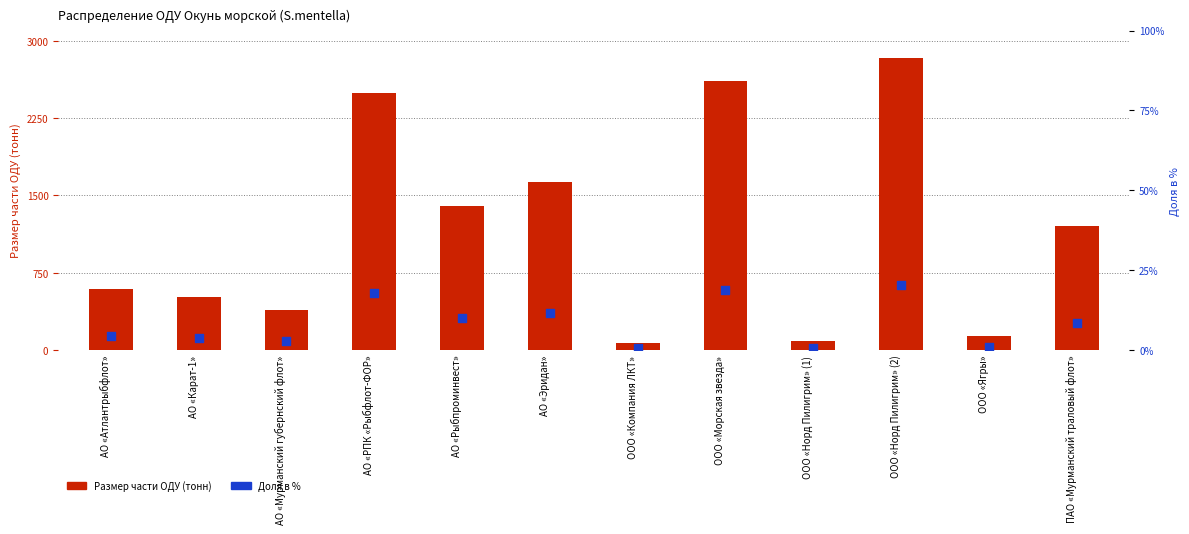

Which series has the largest total across all categories?

Размер части ОДУ (тонн)